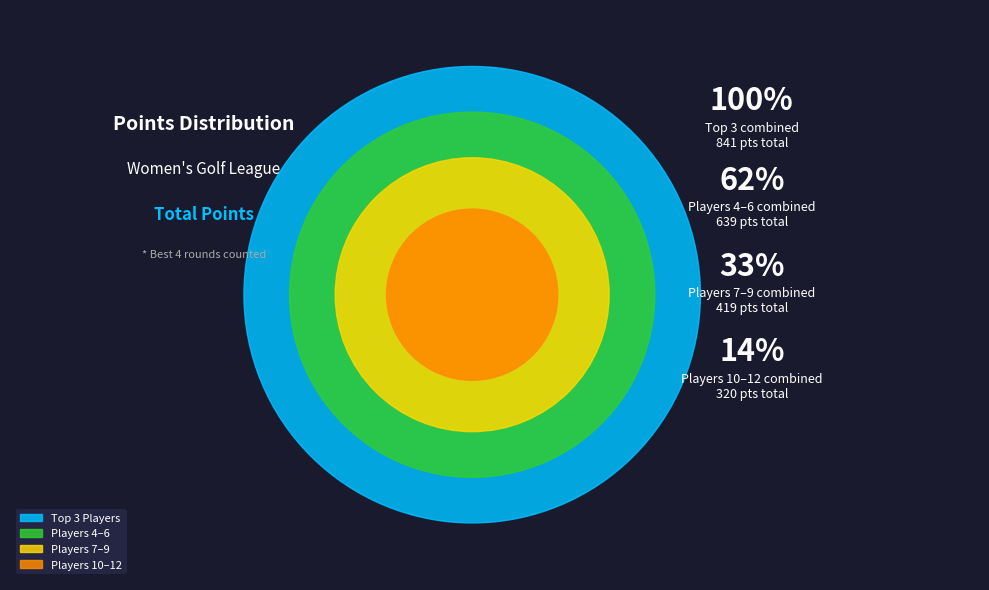

Does Lekvam (242) represent more than half of the total?

No